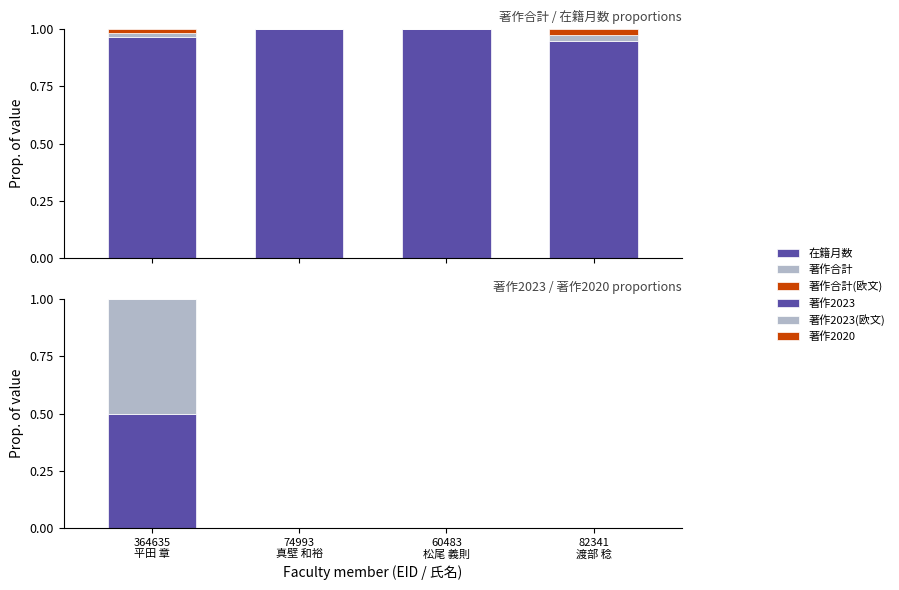

What is the label of the 2nd bar from the right?

60483
松尾 義則